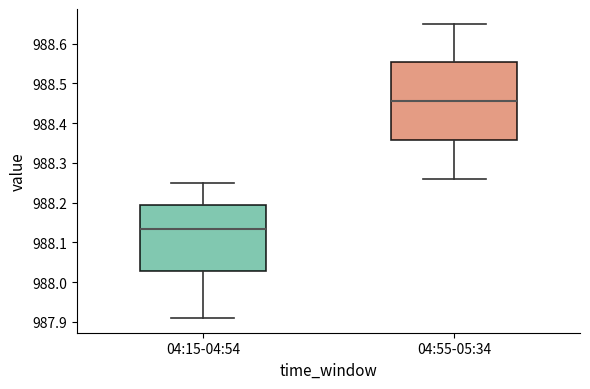

Where is the upper edge of the box for 04:55-05:34 on the y-axis? The values are not printed on the chart, so give them approximately, as read against the axis.

988.55